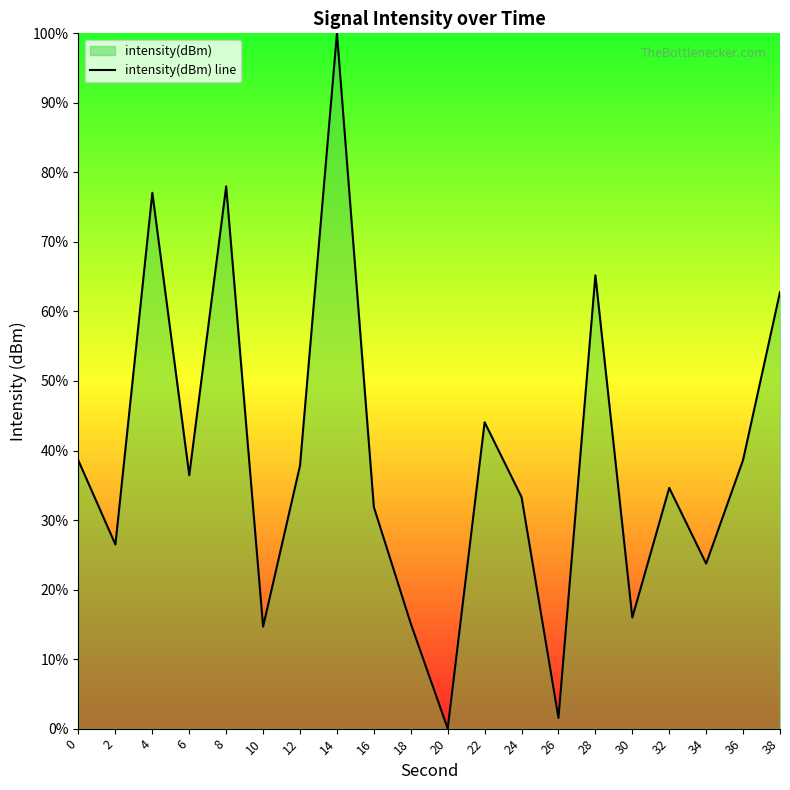

Is it true that the value at 22 is 25.4?

False